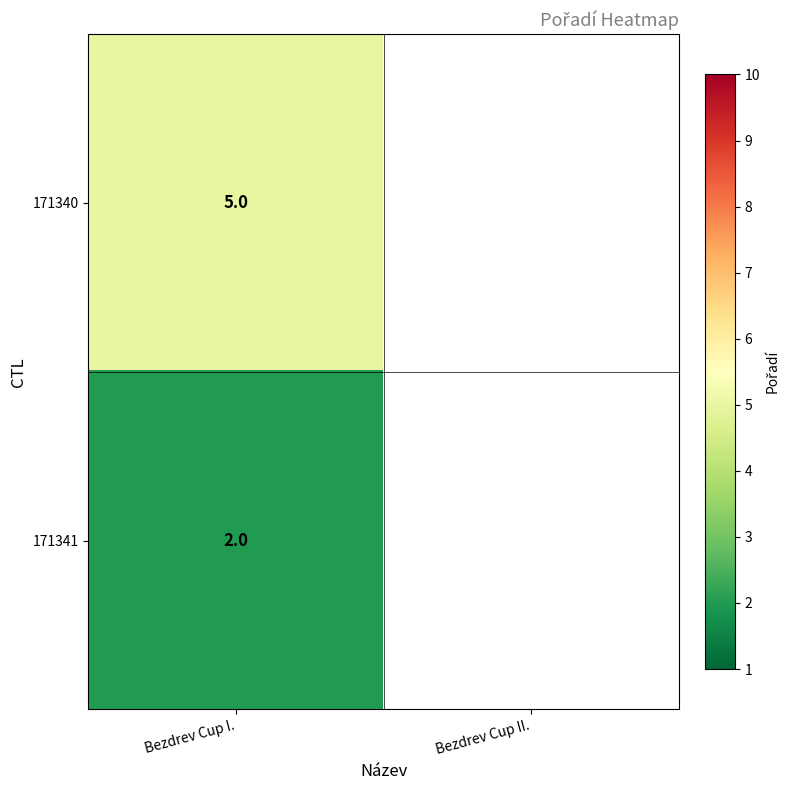

The value of 171340 at Bezdrev Cup I. is 1. True or false?

False